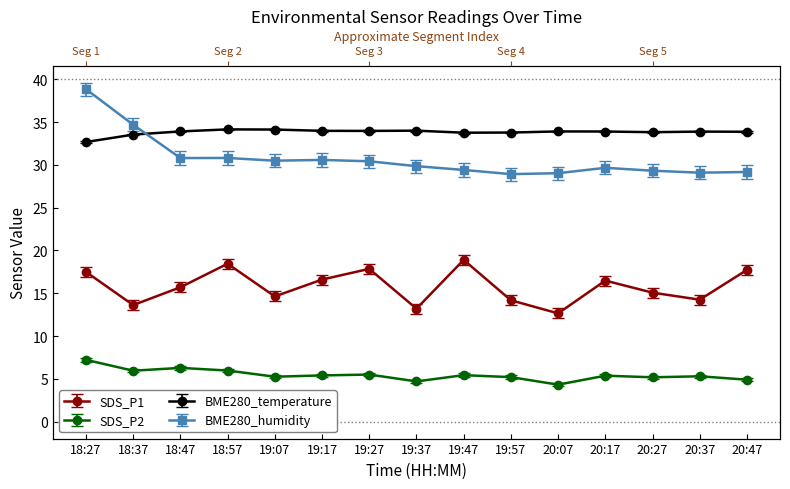

Which series has the widest spread of values?

BME280_humidity